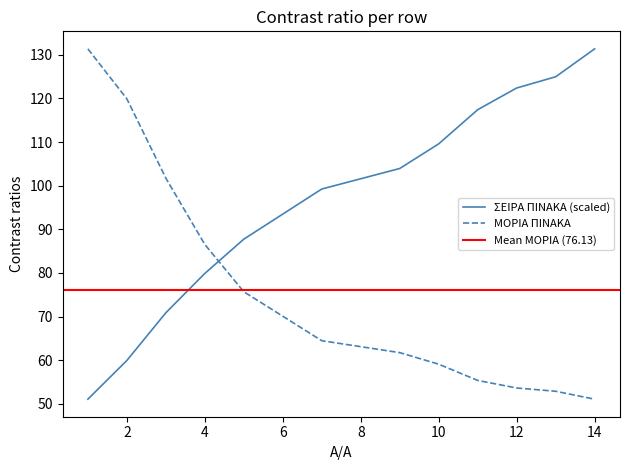

What is the value of the ΣΕΙΡΑ ΠΙΝΑΚΑ point at the 1st from the left?

51.1